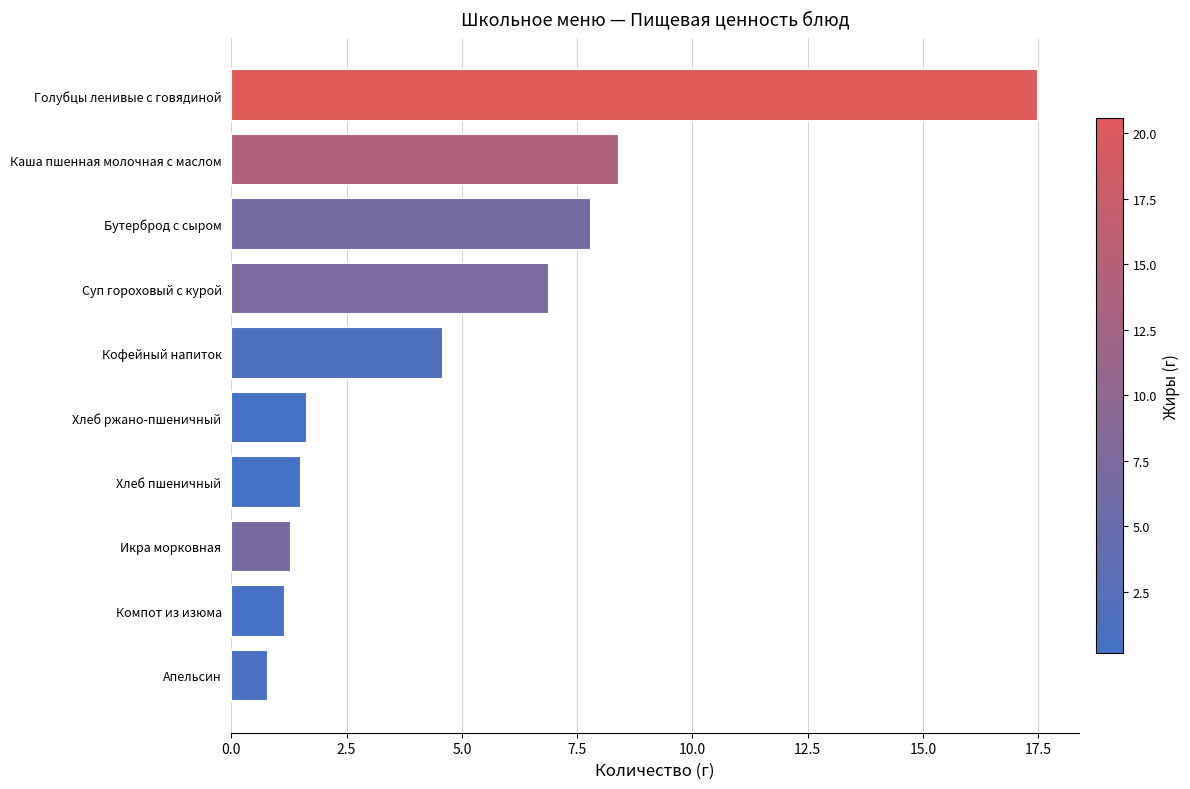

At which label is the value closest to 9?

Каша пшенная молочная с маслом